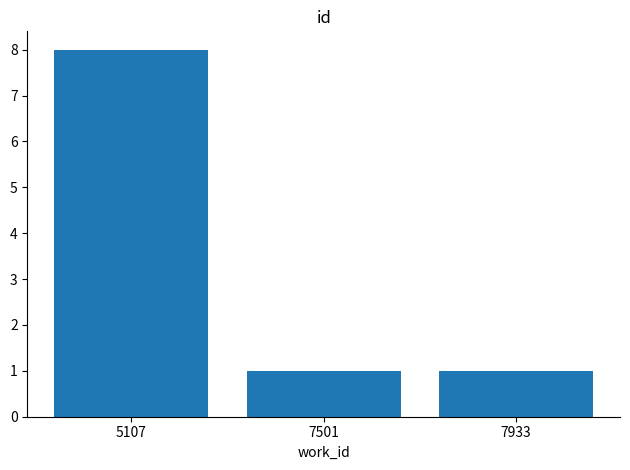

The chart shows a value of 1 at 7933. True or false?

True